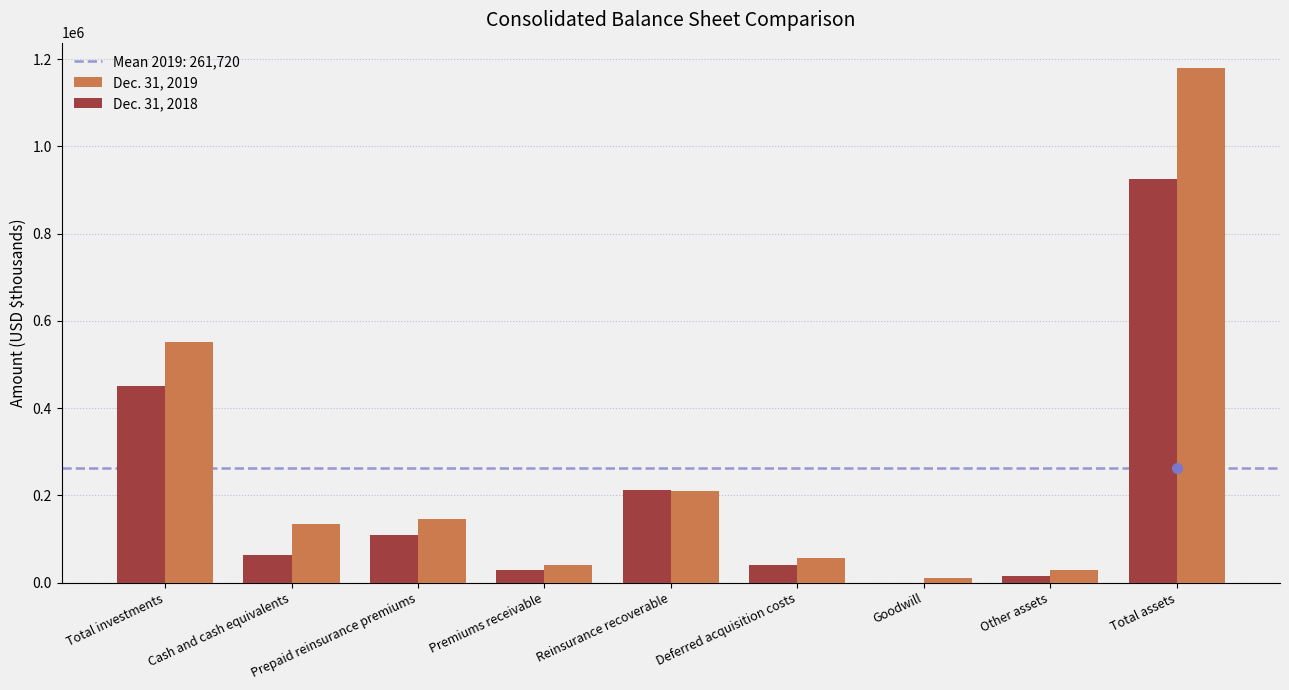

At which category does the chart reach its peak across all series?

Total assets